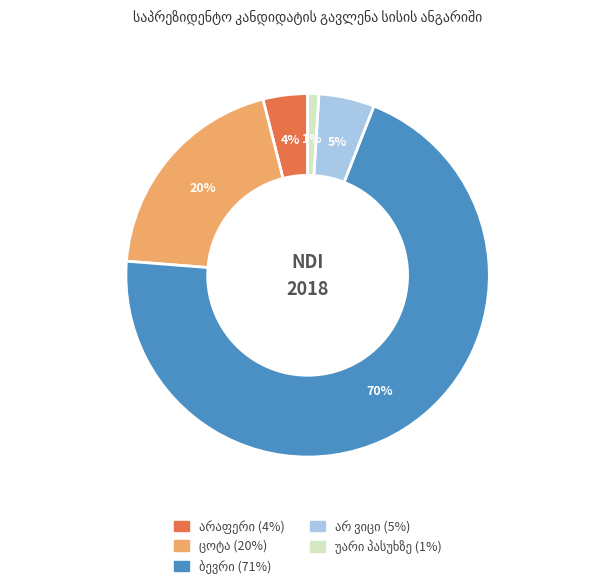

To the nearest percent, what is the average slice percentage?

20%